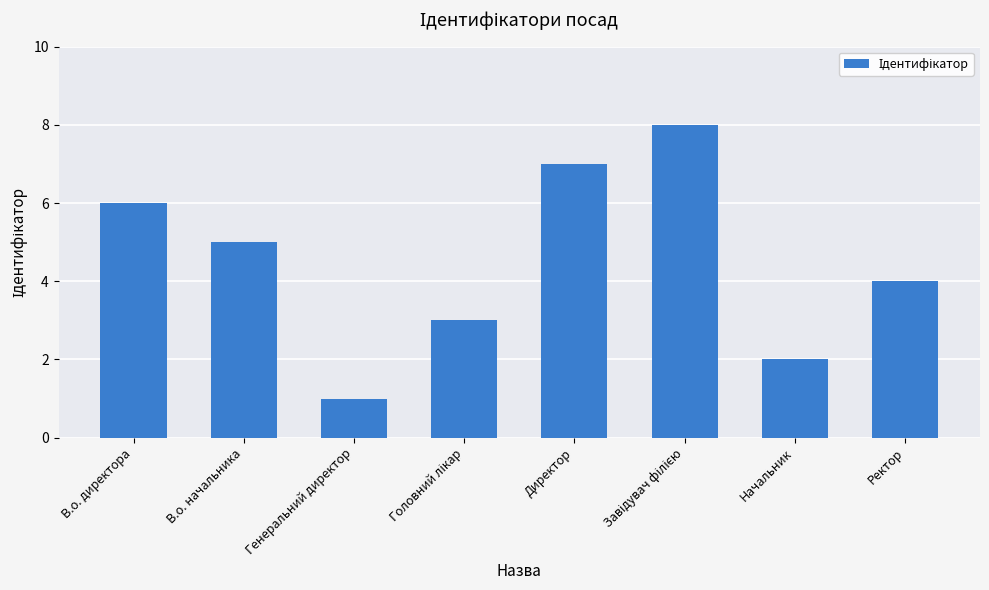

Is it true that the value at Начальник is 3?

False